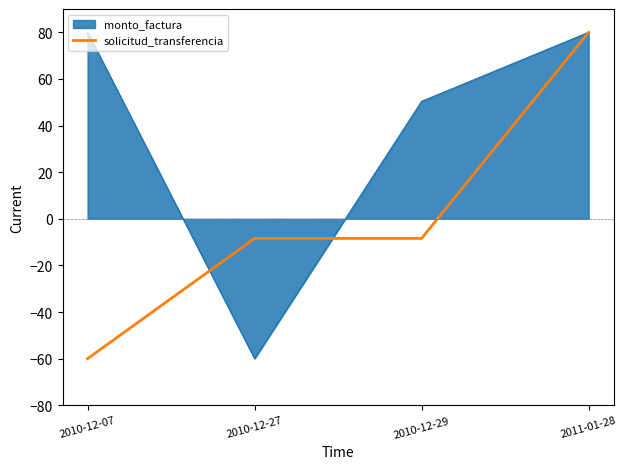

Which category has the lowest value in the solicitud_transferencia series?

2010-12-07